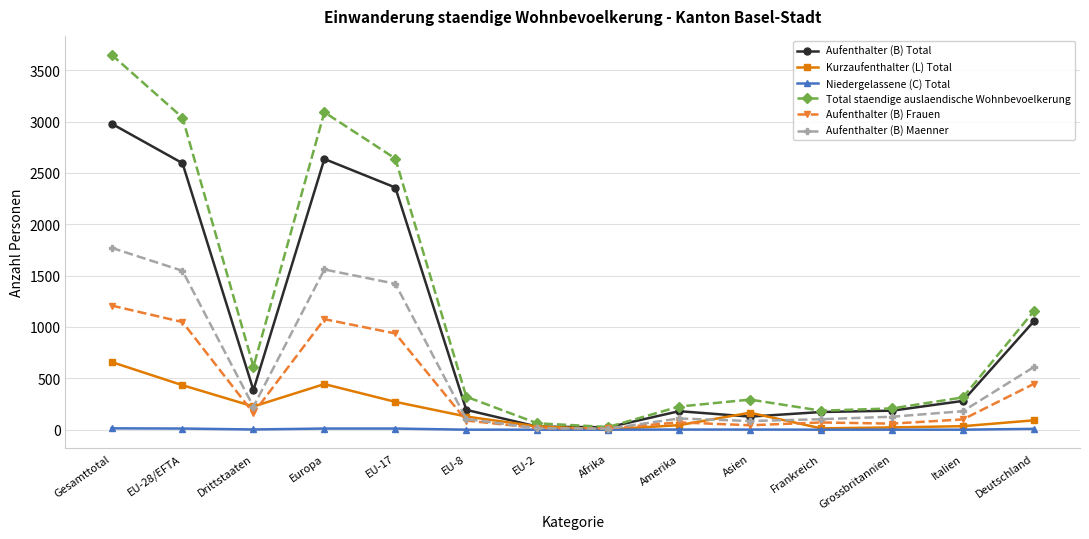

Which series has the largest total across all categories?

Total staendige auslaendische Wohnbevoelkerung